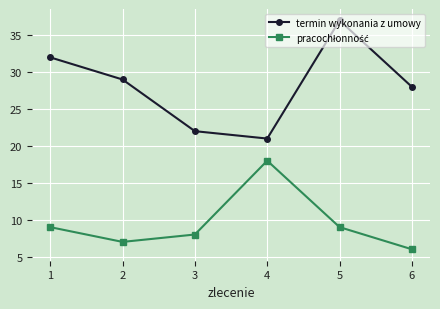

What is the difference between the maximum and minimum values in the termin wykonania z umowy series?

16